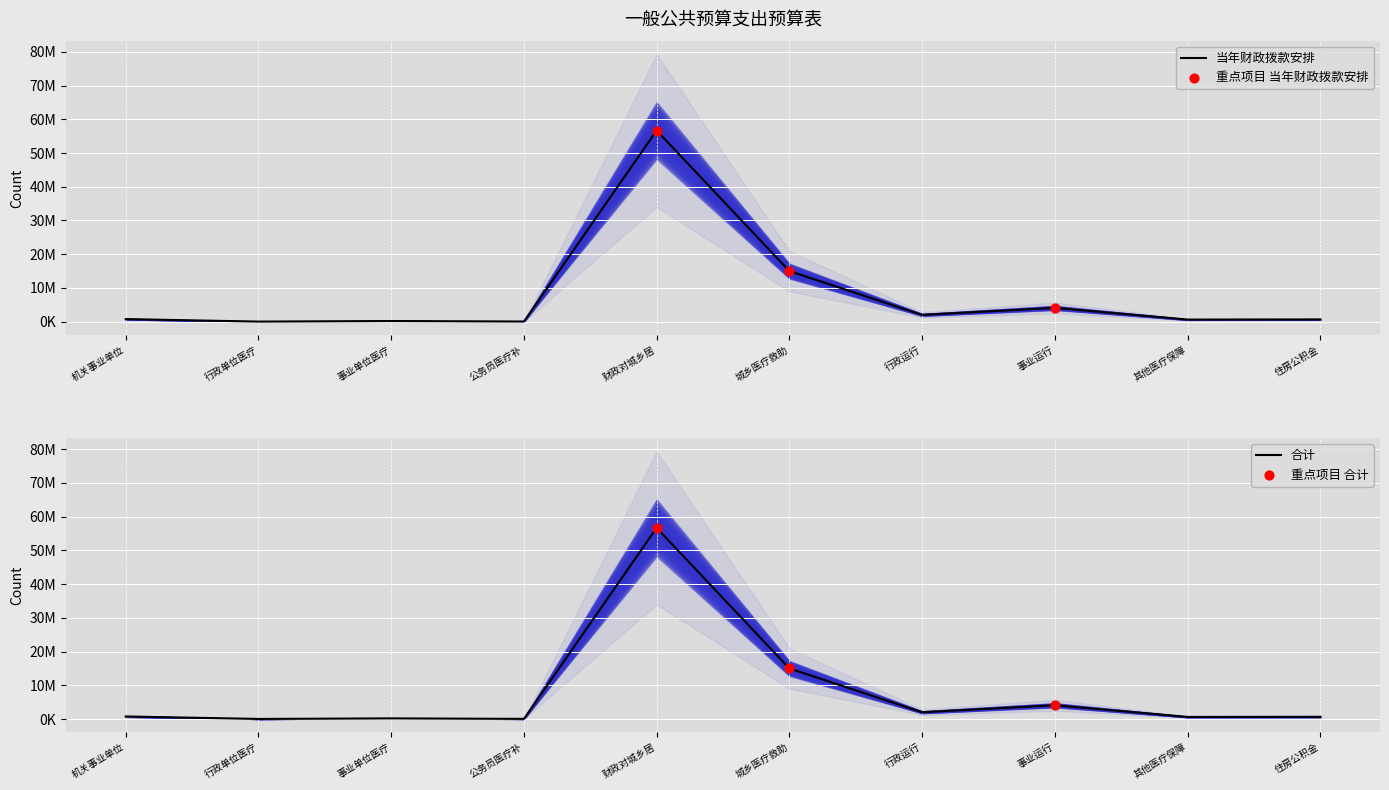

Is the value of 合计 at 公务员医疗补 greater than the value of 当年财政拨款安排 at 其他医疗保障?

No